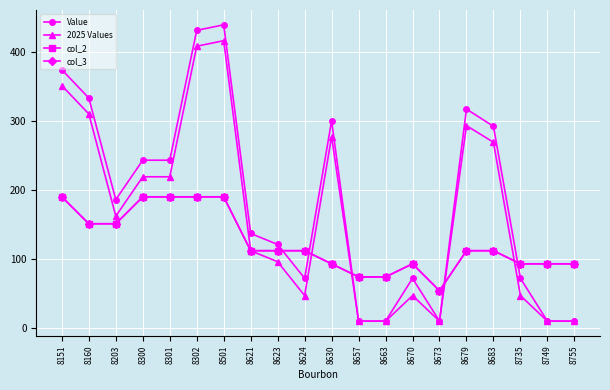

Does the chart have visible grid lines?

Yes